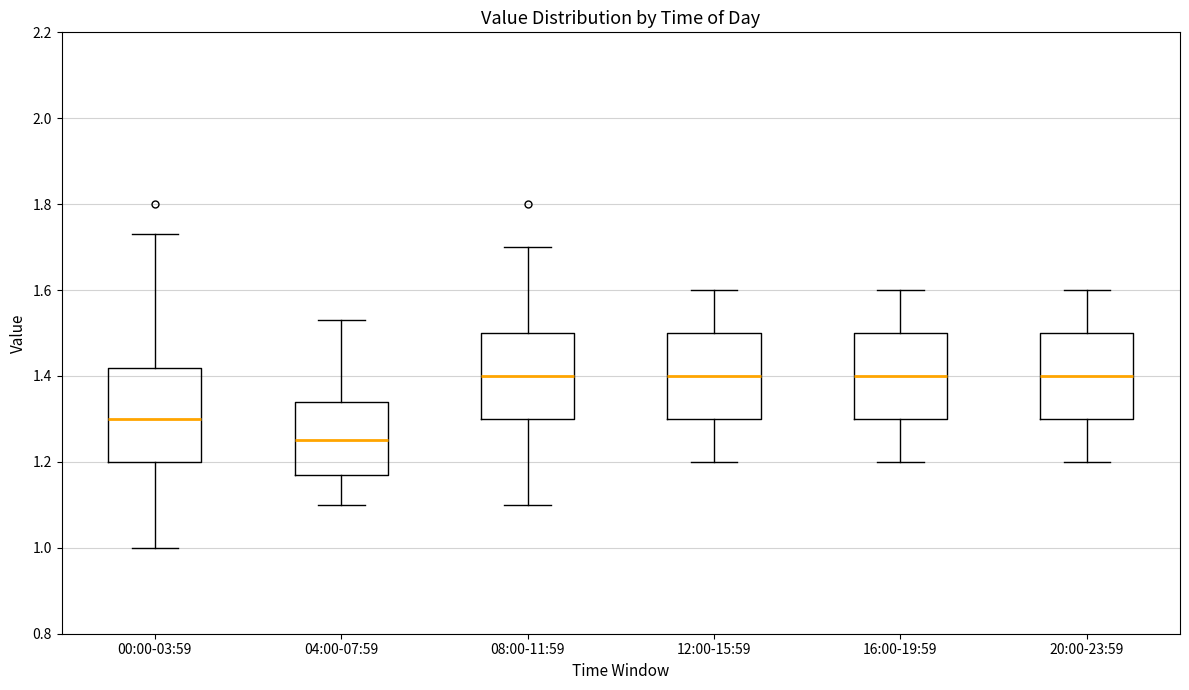

Reading left to right, read every box against the y-axis: the position of its median line, the range the box covers, and the ends of its whiskers. The values are not printed on the chart, so give them approximately, as read against the axis.

00:00-03:59: median 1.30, box 1.20 to 1.42, whiskers 1.00 to 1.74
04:00-07:59: median 1.26, box 1.18 to 1.34, whiskers 1.10 to 1.54
08:00-11:59: median 1.40, box 1.30 to 1.50, whiskers 1.10 to 1.70
12:00-15:59: median 1.40, box 1.30 to 1.50, whiskers 1.20 to 1.60
16:00-19:59: median 1.40, box 1.30 to 1.50, whiskers 1.20 to 1.60
20:00-23:59: median 1.40, box 1.30 to 1.50, whiskers 1.20 to 1.60